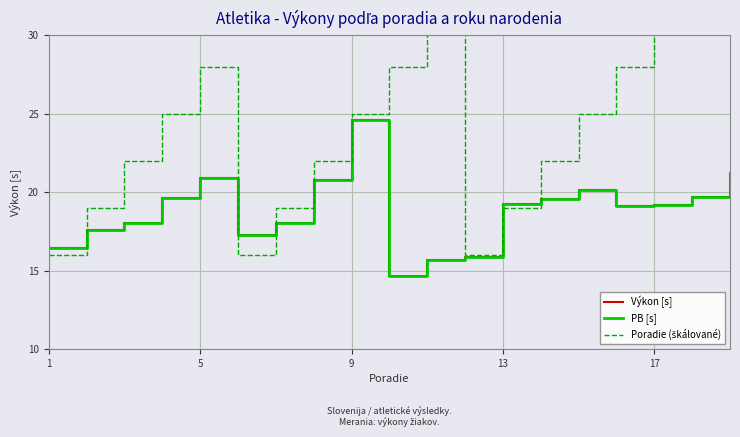

True or false: Poradie (škálované) has more than 2 points higher than both neighbors.

False